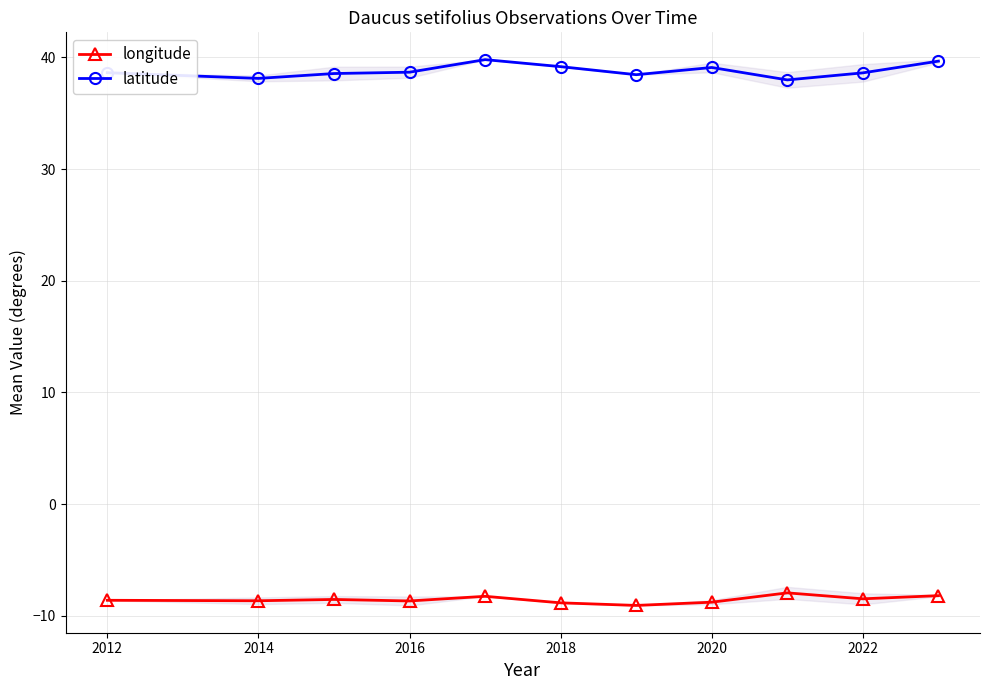

What is the value of the latitude point at the 7th from the left?

38.4